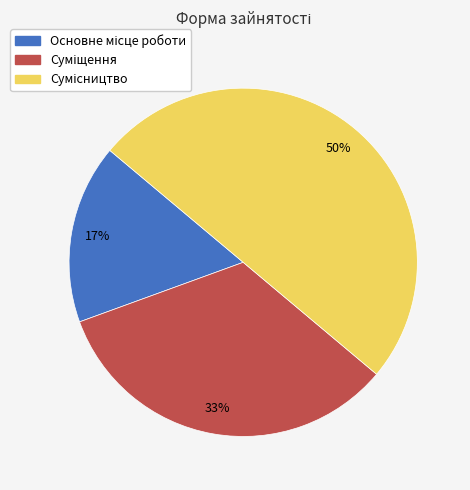

To the nearest percent, what is the average slice percentage?

33%